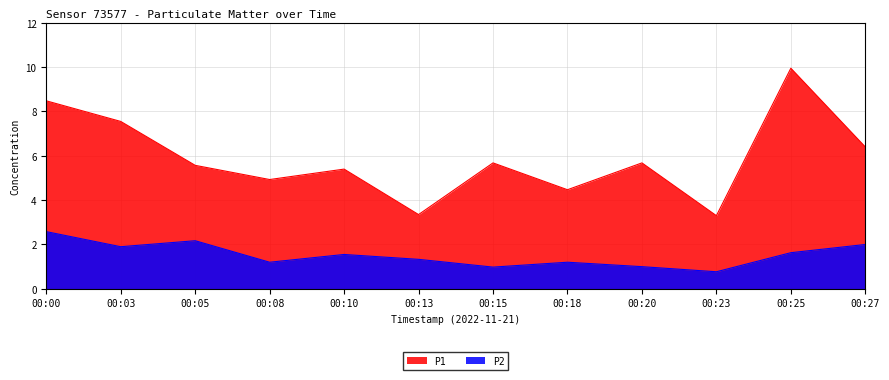

Which series changed the most between 00:18 and 00:23?

P1